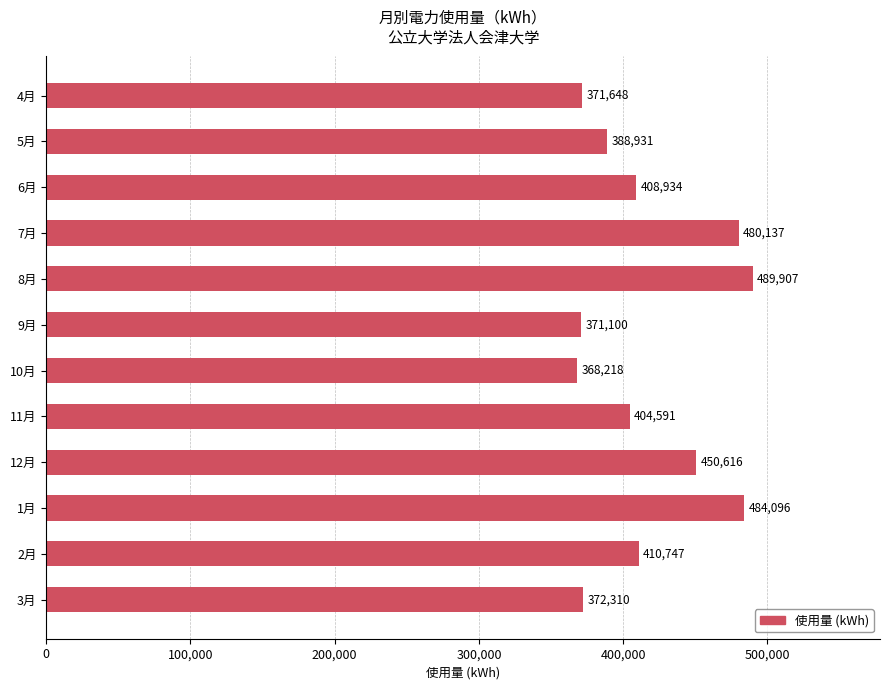

Reading top to bottom, what are all the values shown in this chart?

4月=371648	5月=388931	6月=408934	7月=480137	8月=489907	9月=371100	10月=368218	11月=404591	12月=450616	1月=484096	2月=410747	3月=372310